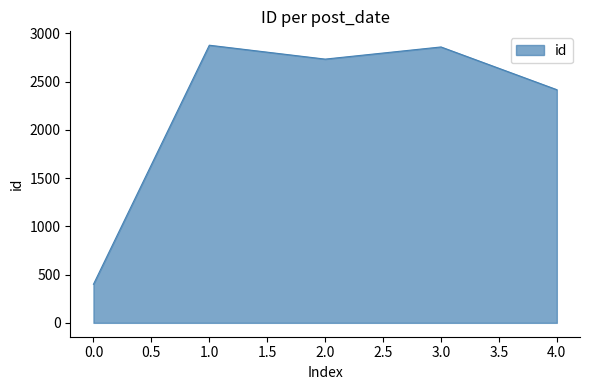

Which label corresponds to the smallest value in the chart?

0.0